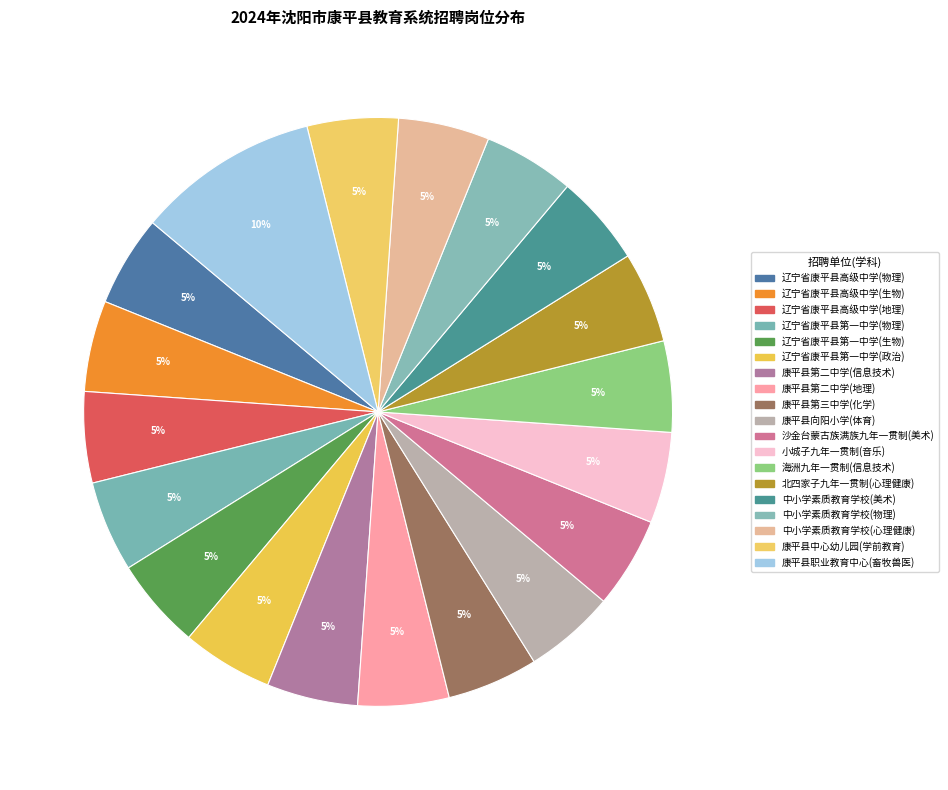

Rank the categories by value from lowest to highest.

辽宁省康平县高级中学(物理), 辽宁省康平县高级中学(生物), 辽宁省康平县高级中学(地理), 辽宁省康平县第一中学(物理), 辽宁省康平县第一中学(生物), 辽宁省康平县第一中学(政治), 康平县第二中学(信息技术), 康平县第二中学(地理), 康平县第三中学(化学), 康平县向阳小学(体育), 康平县沙金台蒙古族满族九年一贯制学校(美术), 康平县小城子九年一贯制学校(音乐), 康平县海洲九年一贯制学校(信息技术), 康平县北四家子九年一贯制学校(心理健康), 康平县中小学素质教育学校(美术), 康平县中小学素质教育学校(物理), 康平县中小学素质教育学校(心理健康), 康平县中心幼儿园(学前教育), 康平县职业教育中心(畜牧兽医)